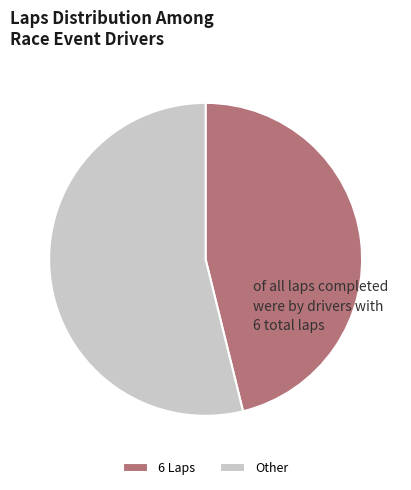

Count the number of slices in the pie.

2